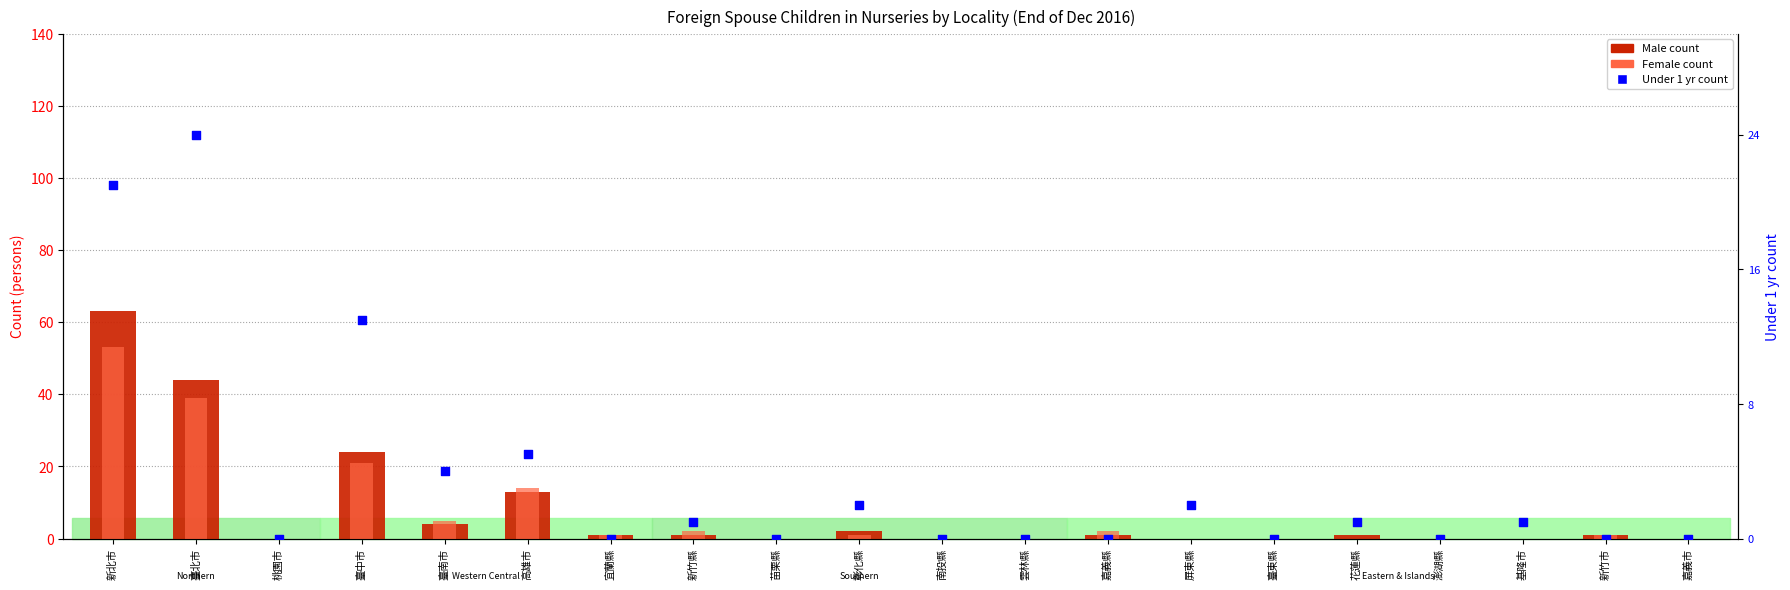

Which series reaches the maximum Y coordinate?

Male count